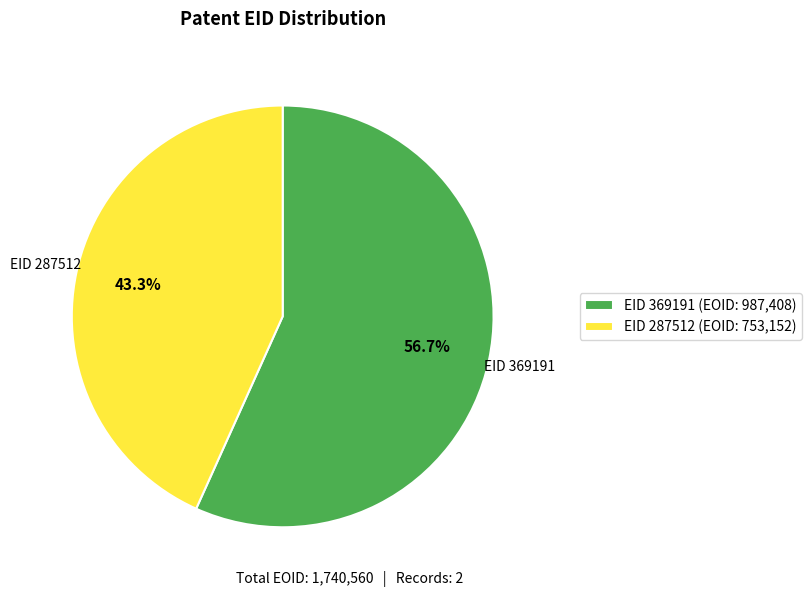

How many slices are in this pie chart?

2